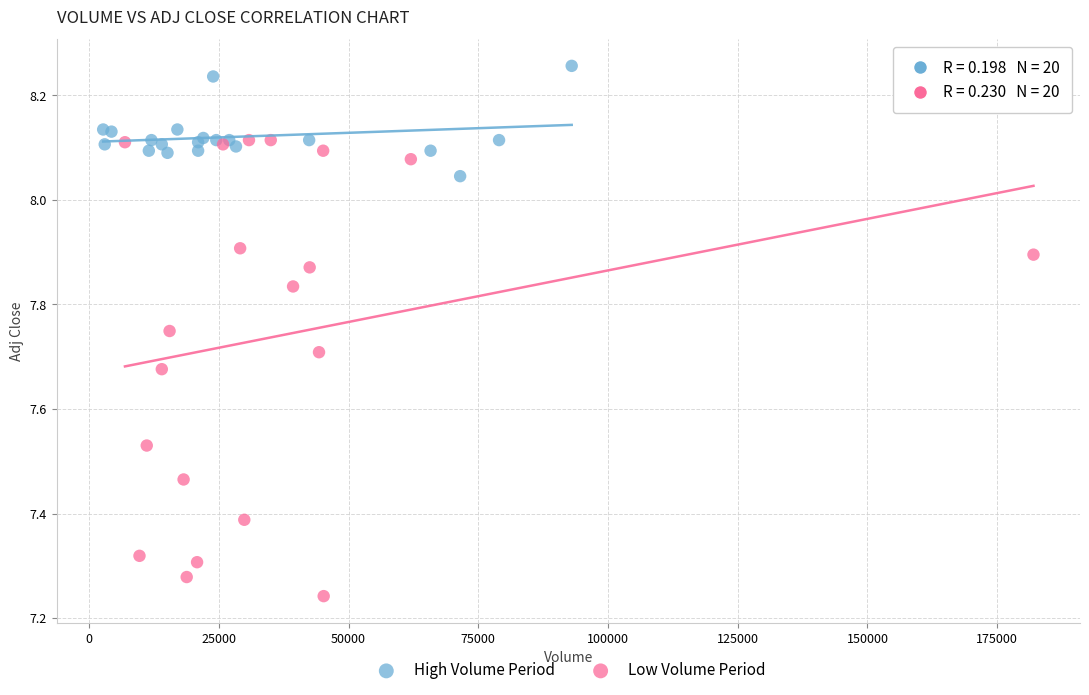

Which series reaches the minimum Y coordinate?

Low Volume Period